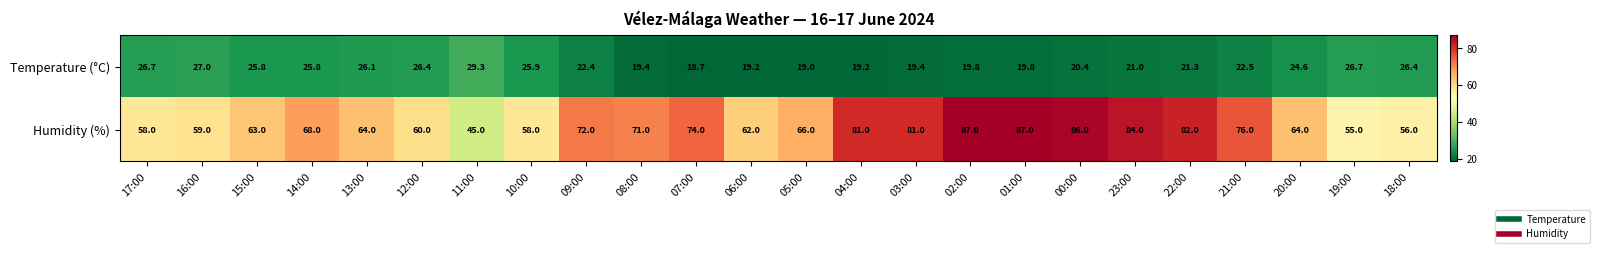

How many series are shown in this chart?

2